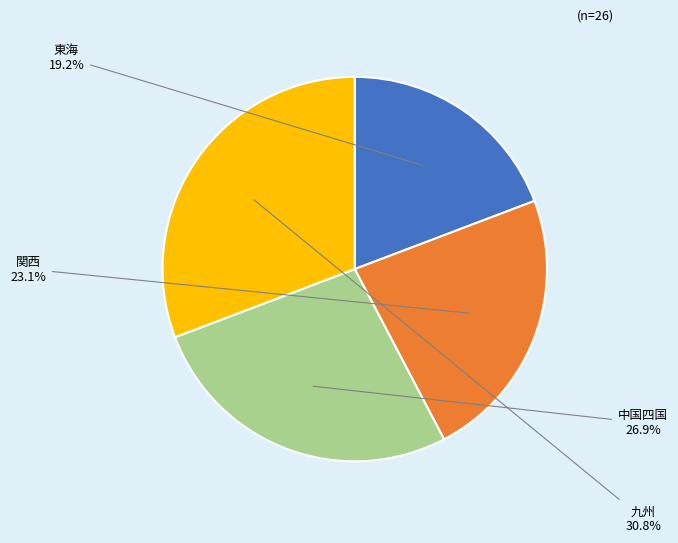

To the nearest percent, what is the difference between the largest and smallest slice percentages?

12%